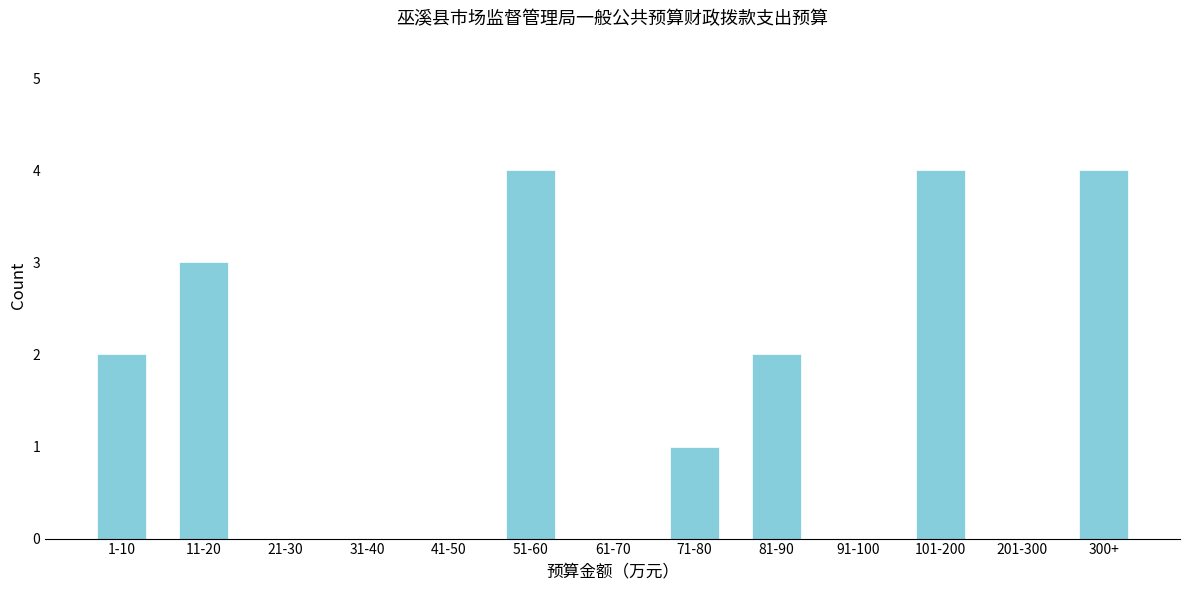

Reading left to right, list all the values displayed in this chart.

1-10=2	11-20=3	21-30=0	31-40=0	41-50=0	51-60=4	61-70=0	71-80=1	81-90=2	91-100=0	101-200=4	201-300=0	300+=4